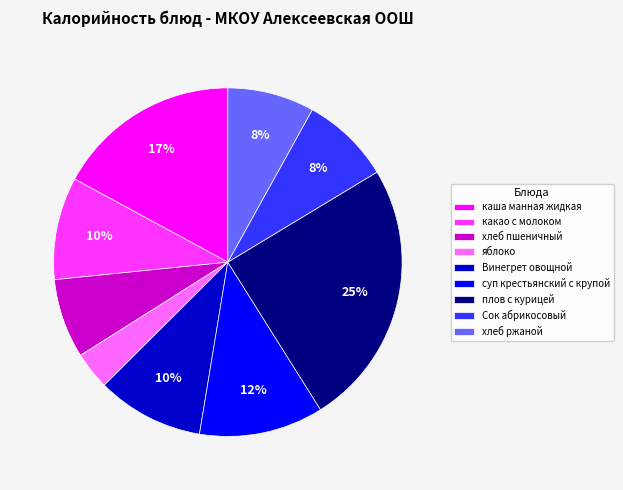

To the nearest percent, what portion does Винегрет овощной represent?

10%